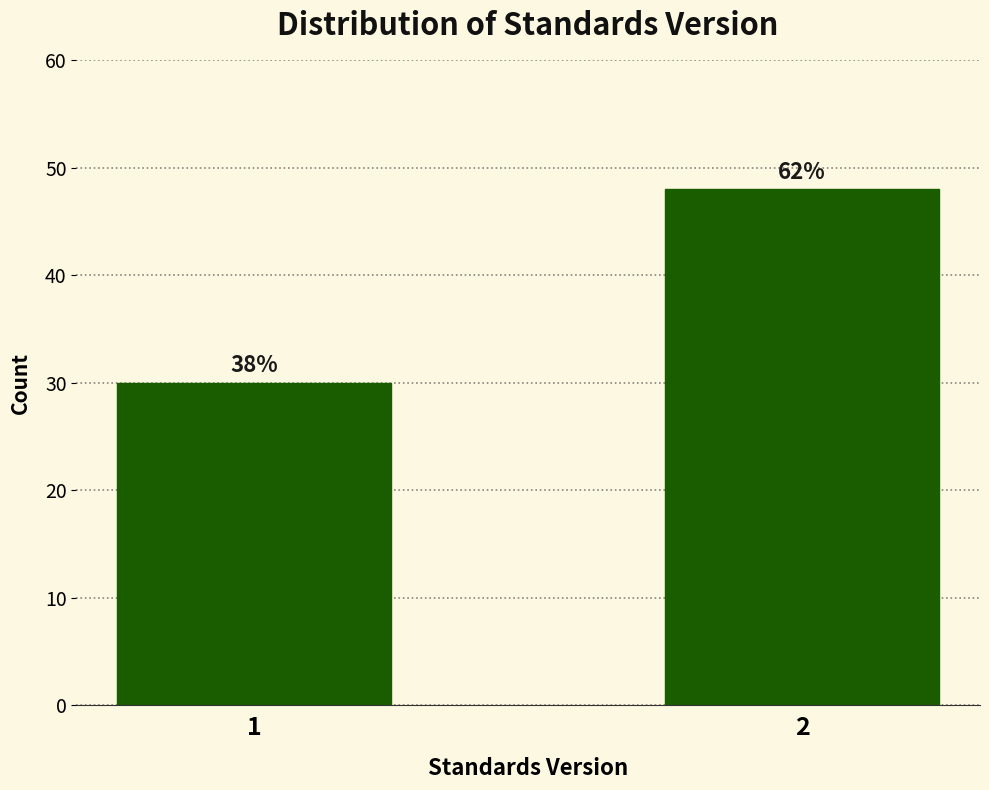

Are the bars horizontal?

No